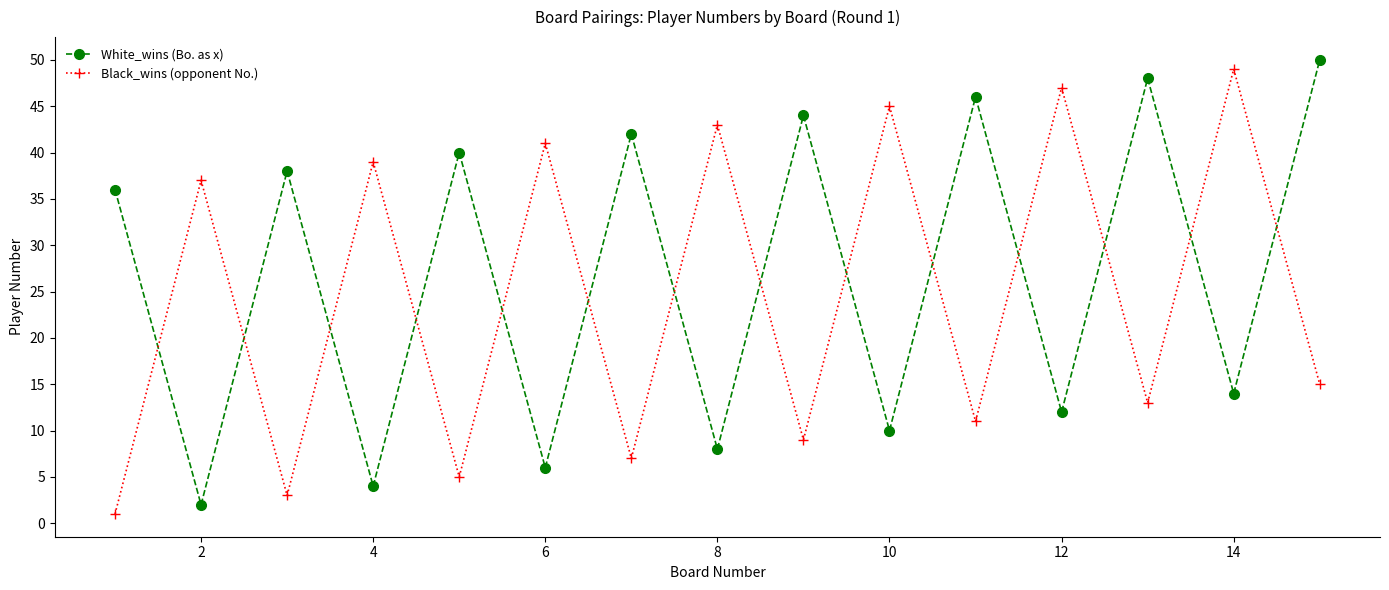

True or false: White_wins (Bo. as x) has more than 0 points higher than both neighbors.

True